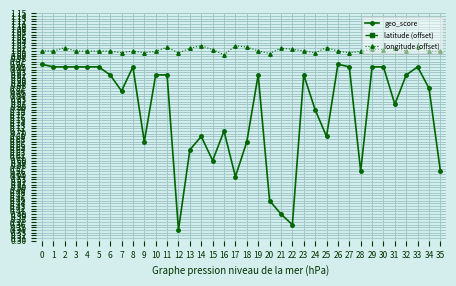

Rank the series by their average value, from highest to lowest.

longitude (offset), geo_score, latitude (offset)